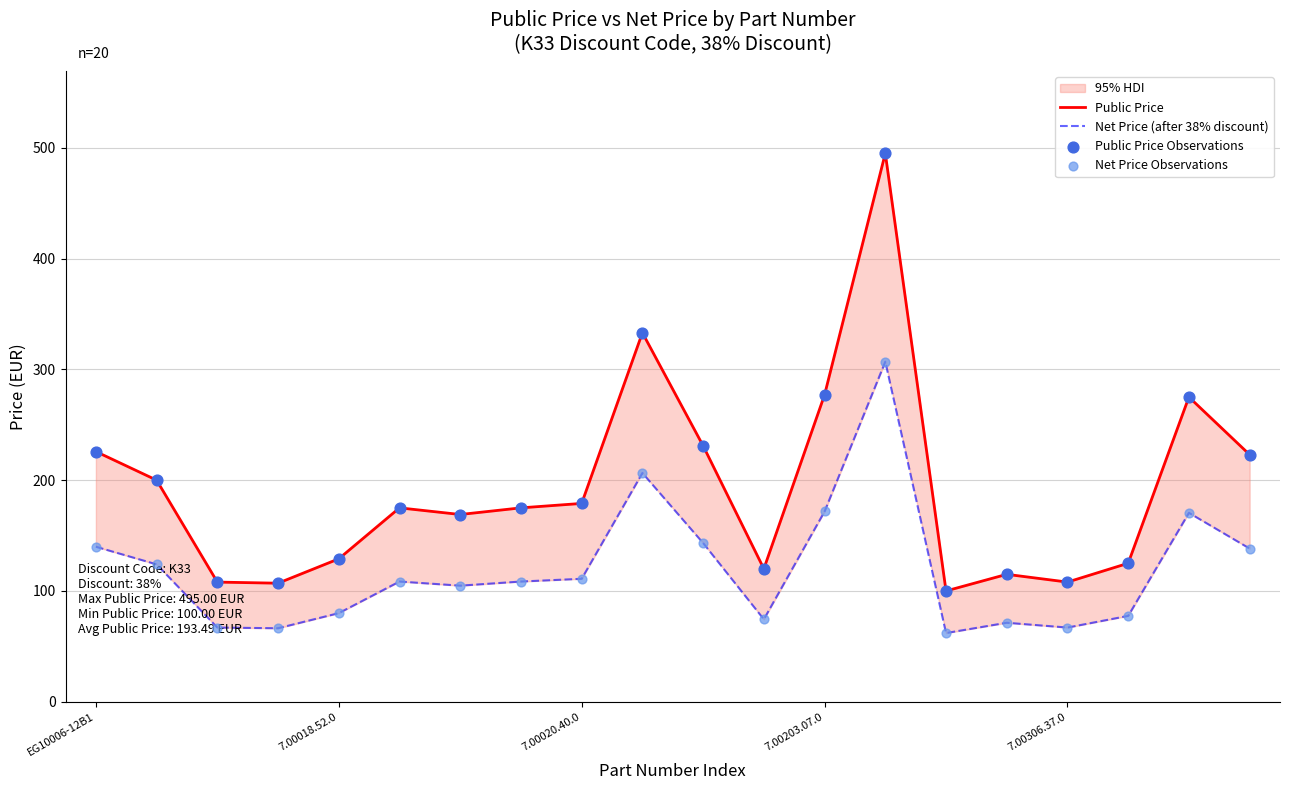

Is the value of Net Price Observations at 7.00306.37.0 greater than the value of Net Price (after 38% discount) at 7?

No